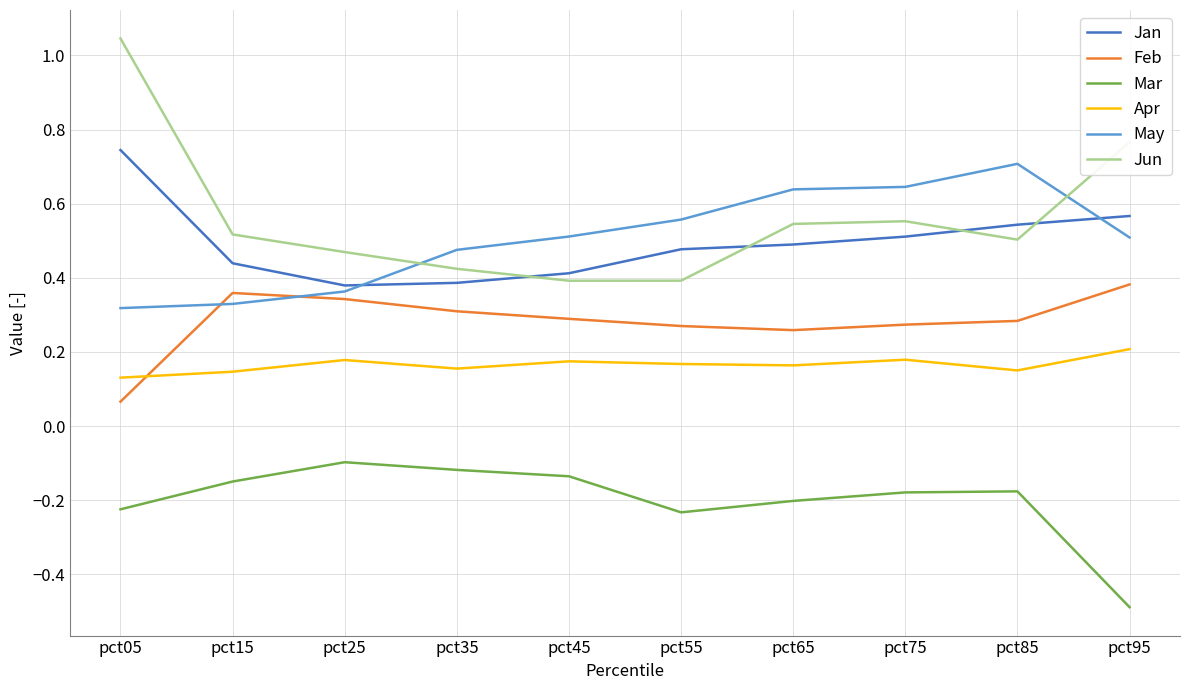

True or false: Jun and Feb intersect in this chart.

False